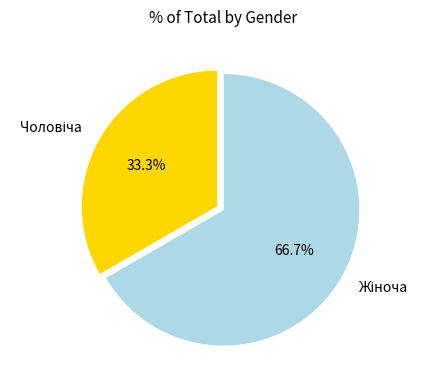

Is there any slice that represents more than half of the pie?

Yes